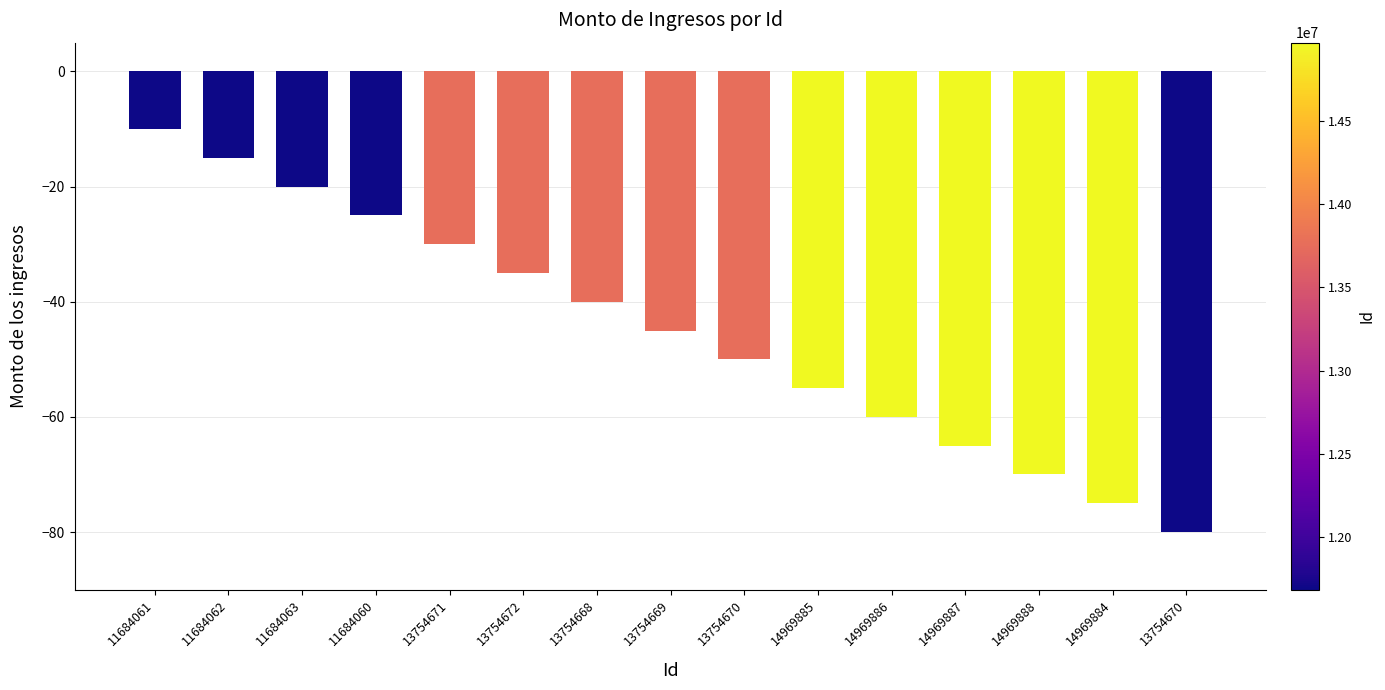

Read the value at 13754671.

-30